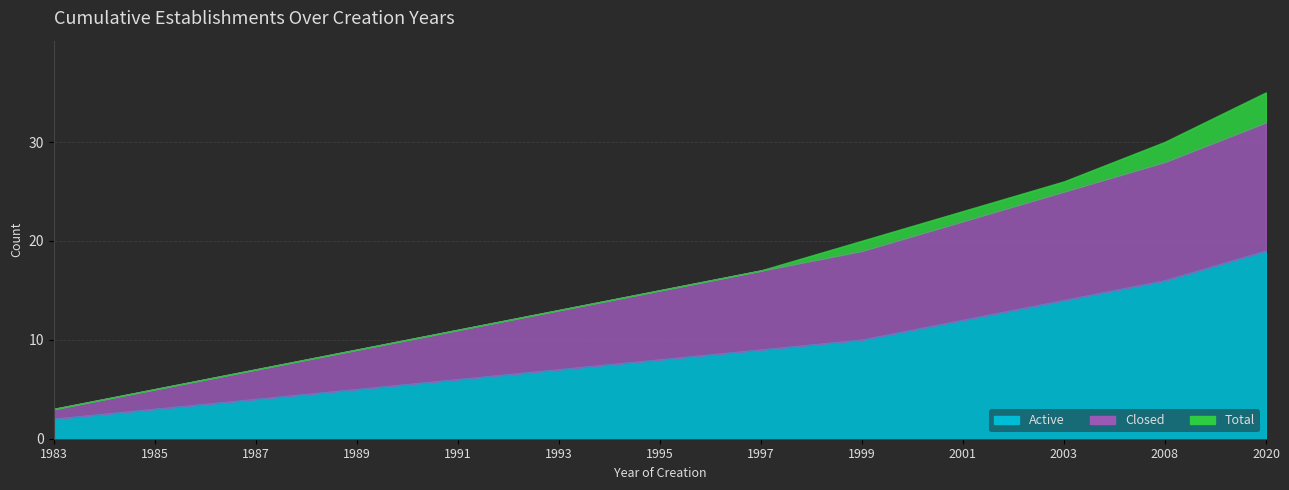

True or false: Total has more than 2 points higher than both neighbors.

False